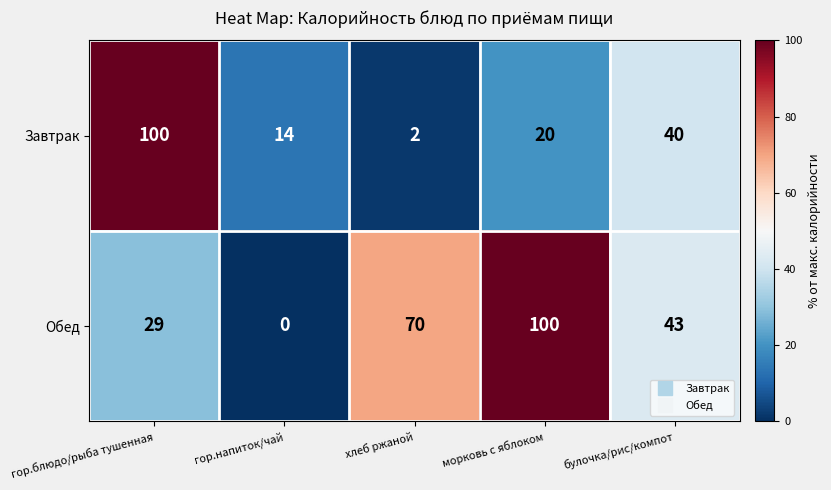

What is the difference between the highest and lowest values at гор.блюдо/рыба тушенная?

71